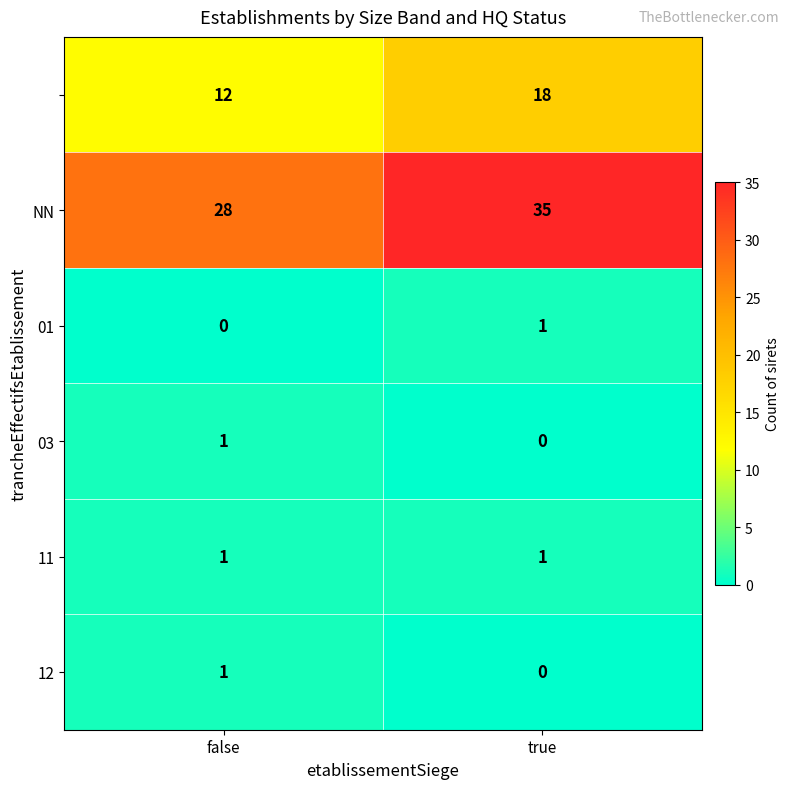

What is the total value across all series at false?

43